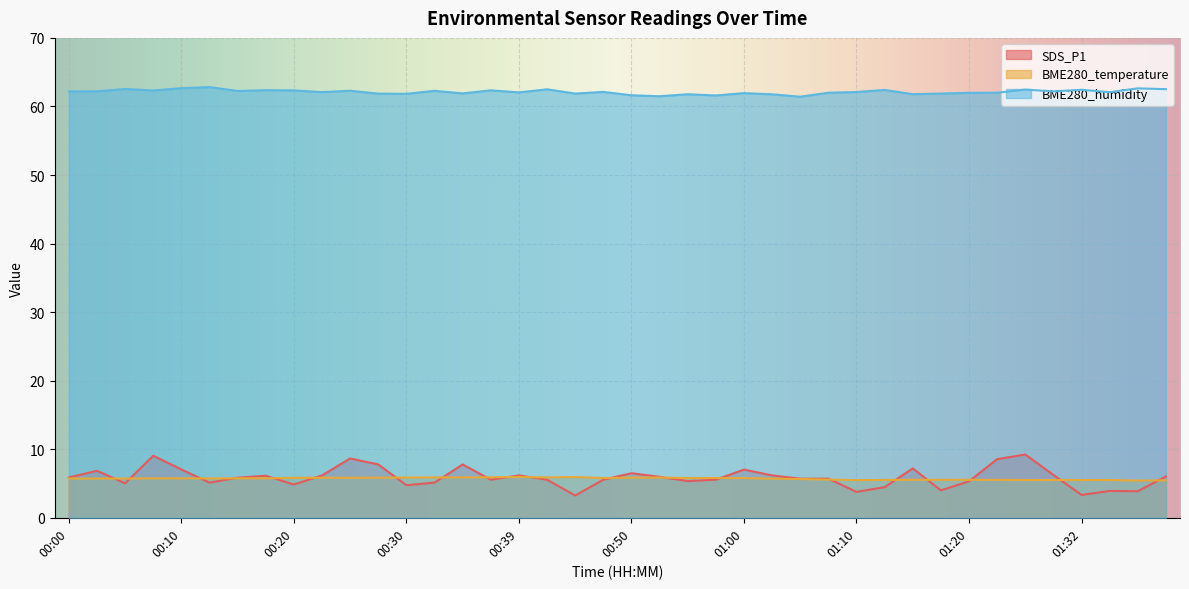

Which label corresponds to the largest value in the chart?

00:12